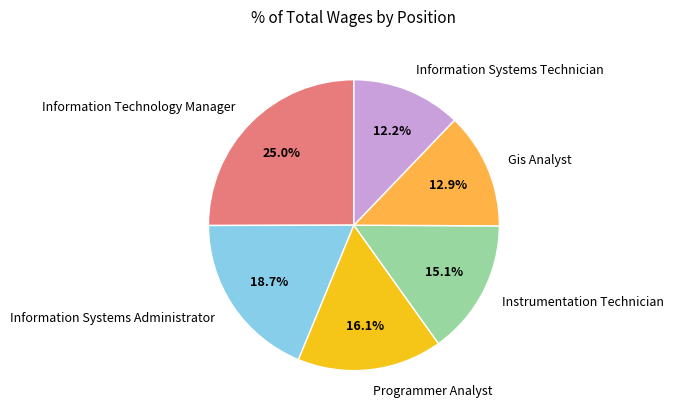

Is it true that Programmer Analyst is 16% of the pie?

True